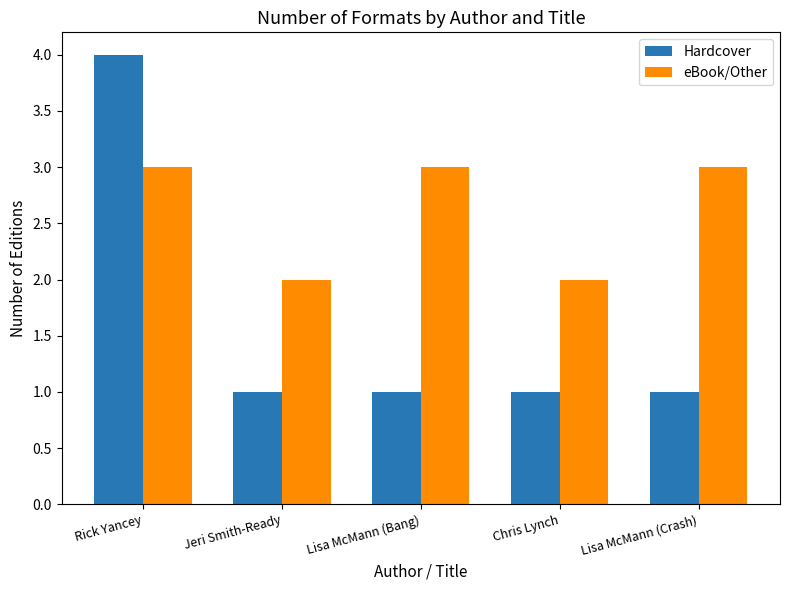

How many data points in eBook/Other are less than 3?

2